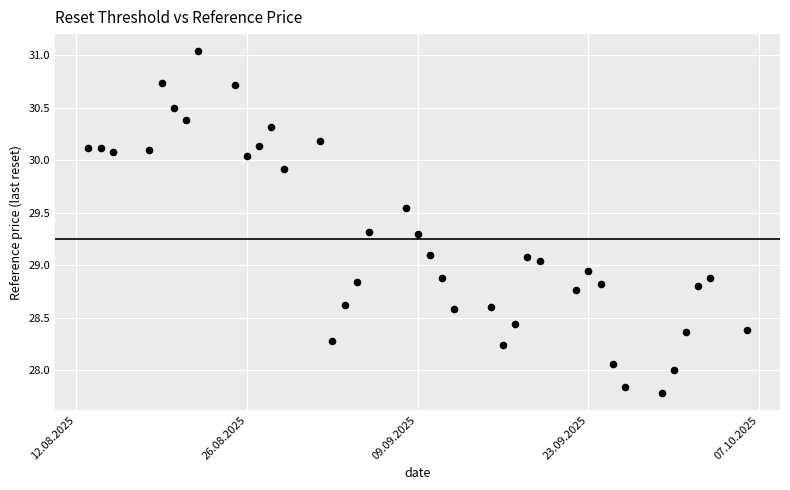

What is the range of X values (max minus min)?

54.0